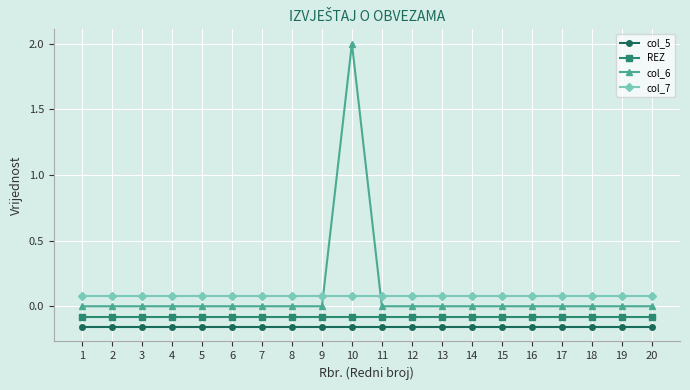

Is this an area chart (filled region under the line)?

No